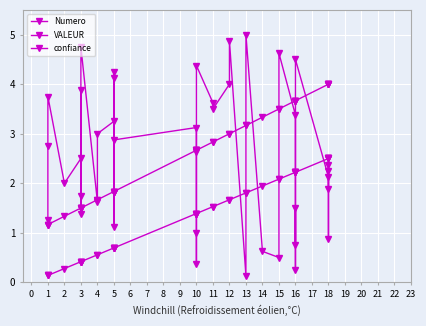

How many series are shown in this chart?

3